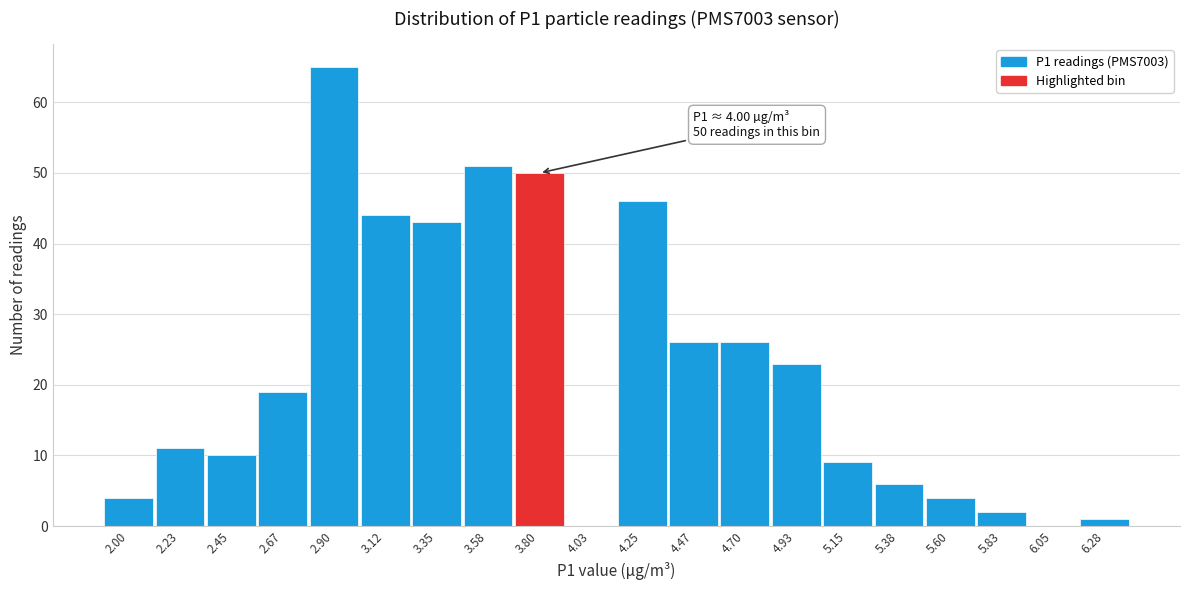

Reading left to right, list all the values displayed in this chart.

2.00=4	2.23=11	2.45=10	2.67=19	2.90=65	3.12=44	3.35=43	3.58=51	3.80=50	4.03=0	4.25=46	4.47=26	4.70=26	4.93=23	5.15=9	5.38=6	5.60=4	5.83=2	6.05=0	6.28=1